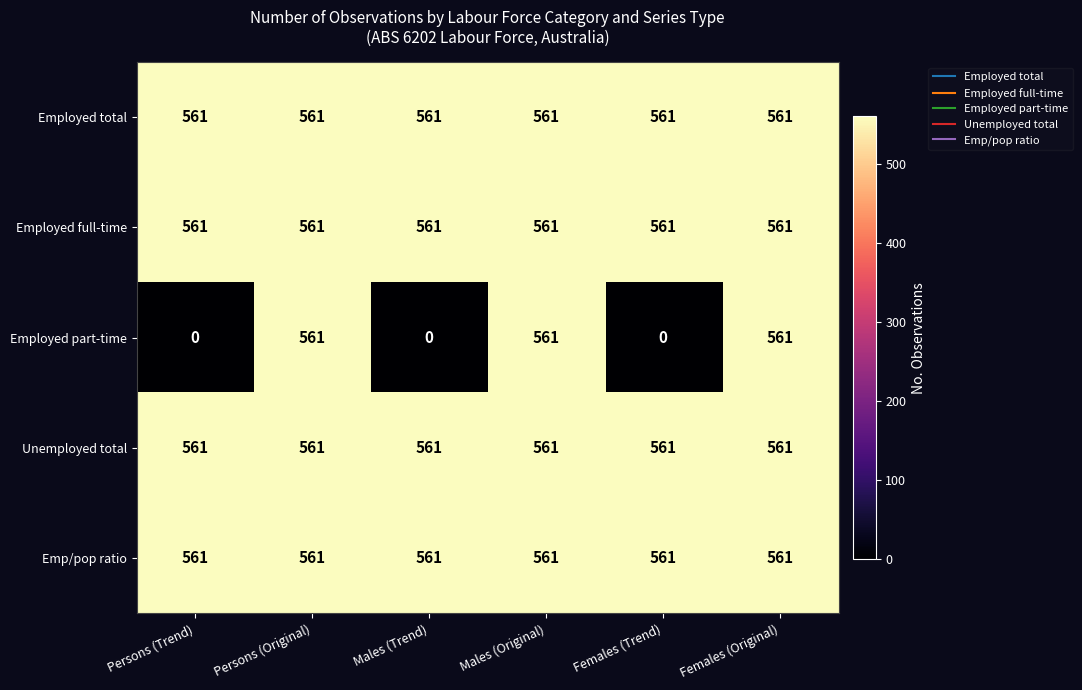

What is the total value across all series at Females (Trend)?

2244